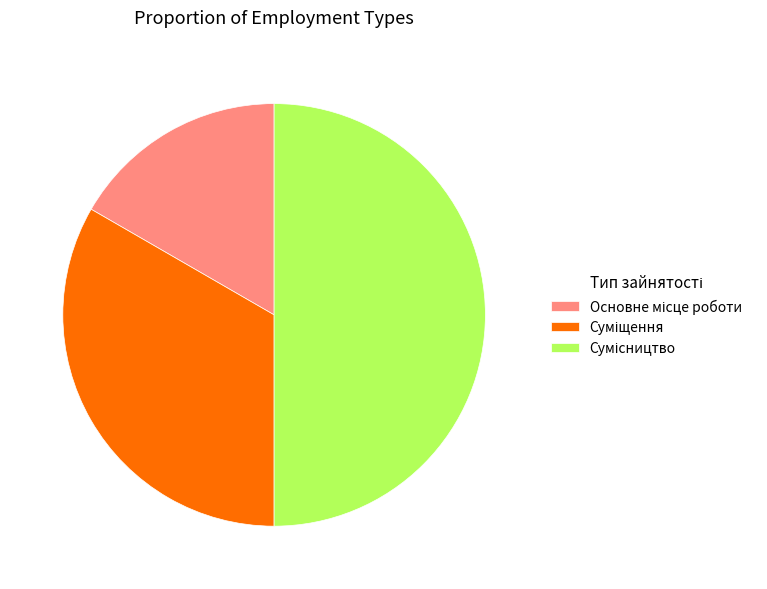

The Основне місце роботи slice represents 26% of the pie. True or false?

False